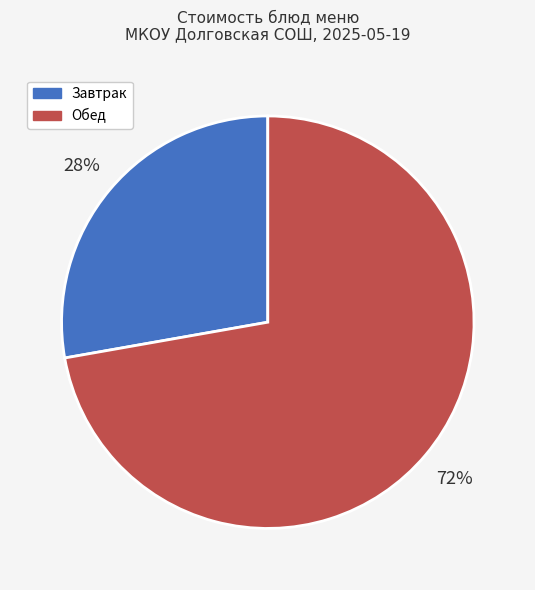

Does any single category account for the majority?

Yes